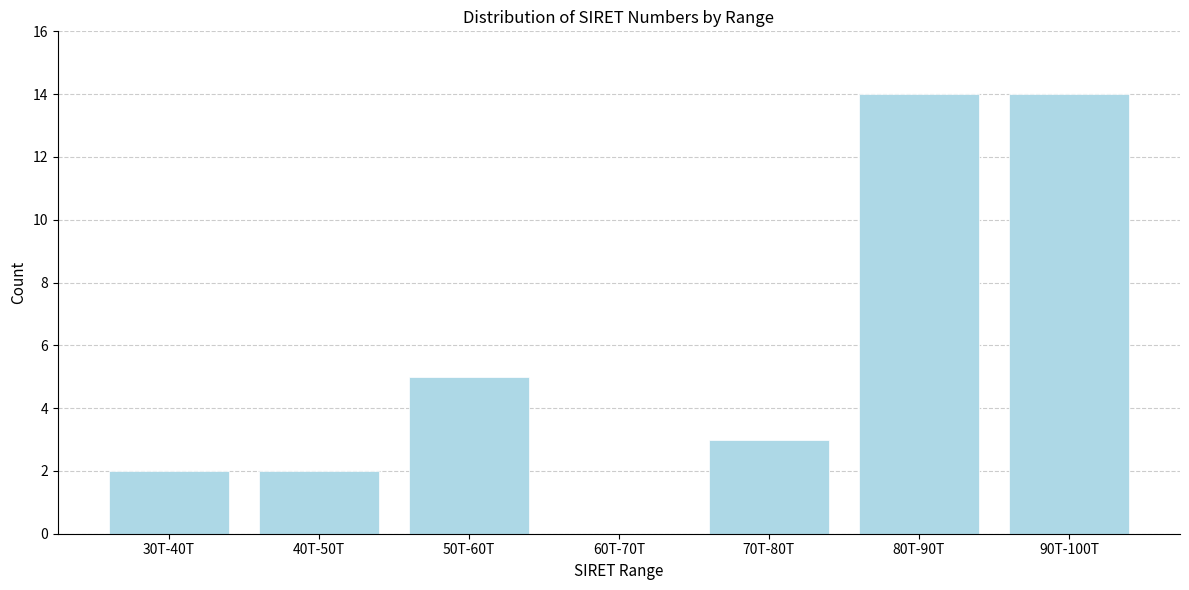

Reading left to right, extract all data points from this chart.

30T-40T=2	40T-50T=2	50T-60T=5	60T-70T=0	70T-80T=3	80T-90T=14	90T-100T=14